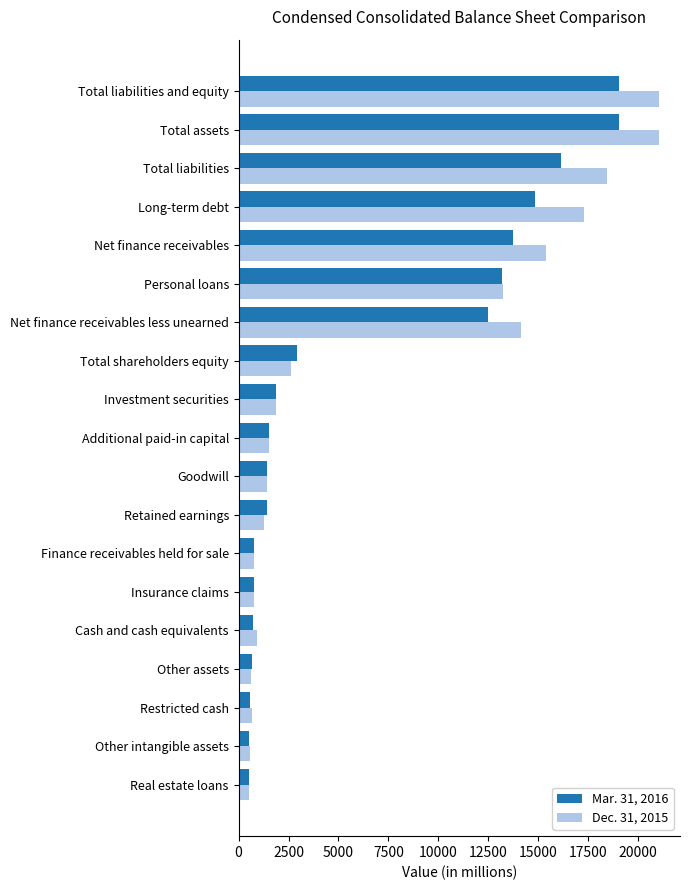

Rank the series by their average value, from highest to lowest.

Dec. 31, 2015, Mar. 31, 2016